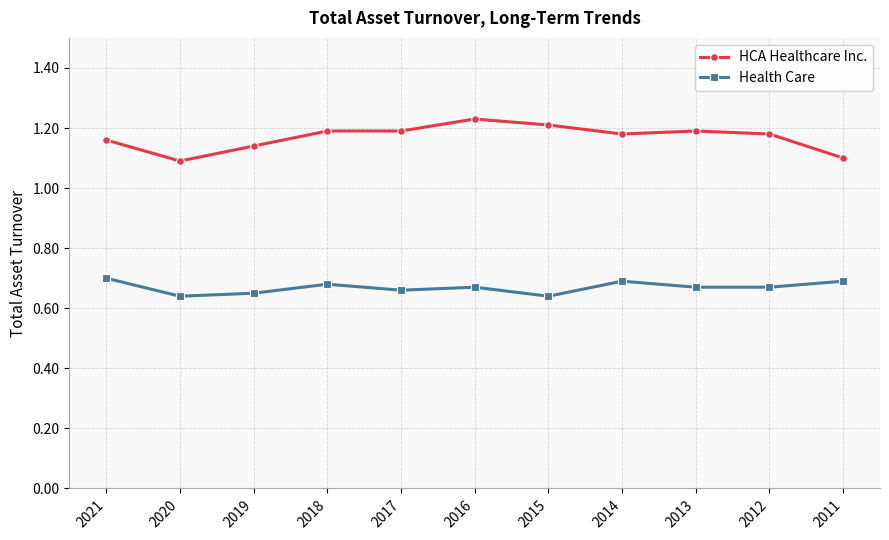

Is it true that HCA Healthcare Inc. equals 1.2 at 2014?

True